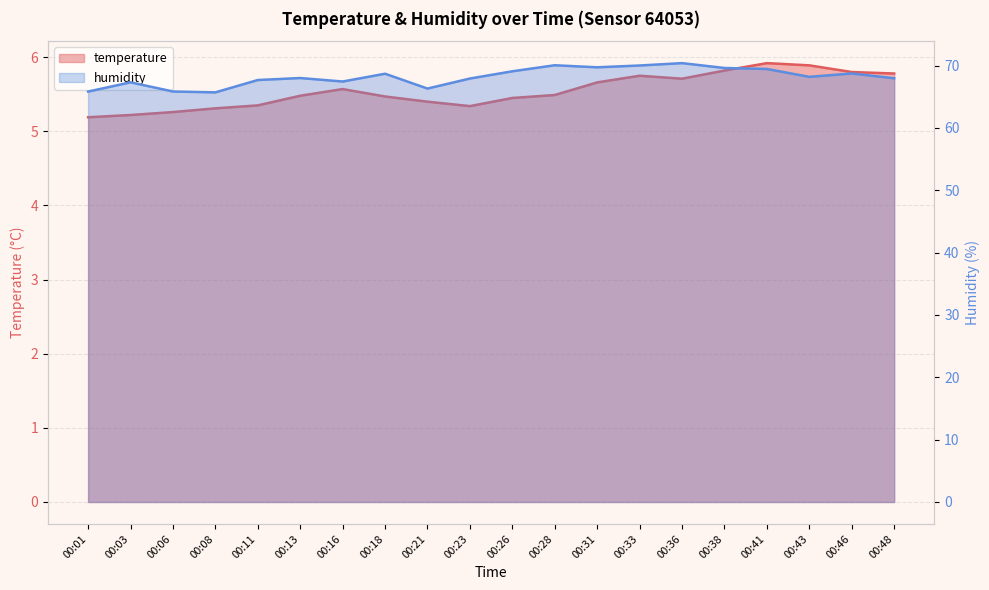

At which category does humidity reach its first local valley?

00:08